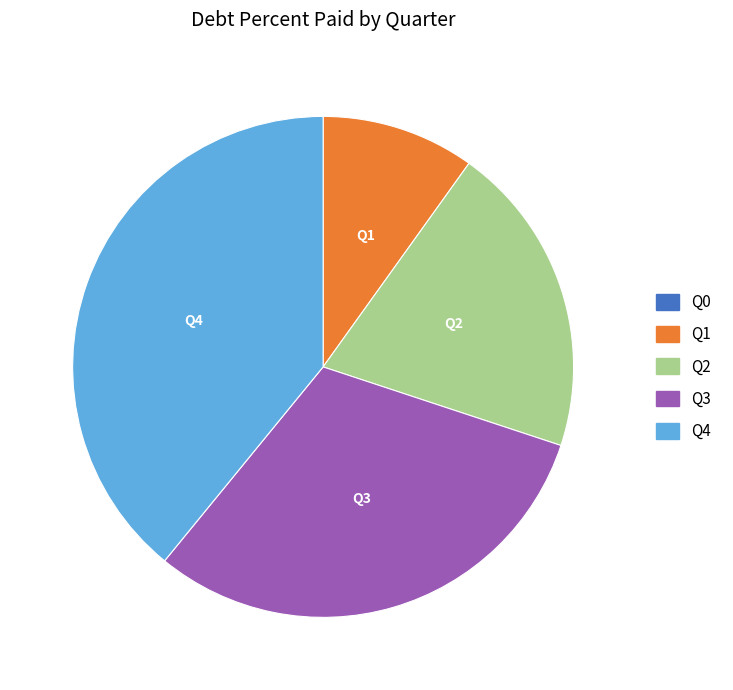

True or false: Q2 accounts for 26% of the total.

False